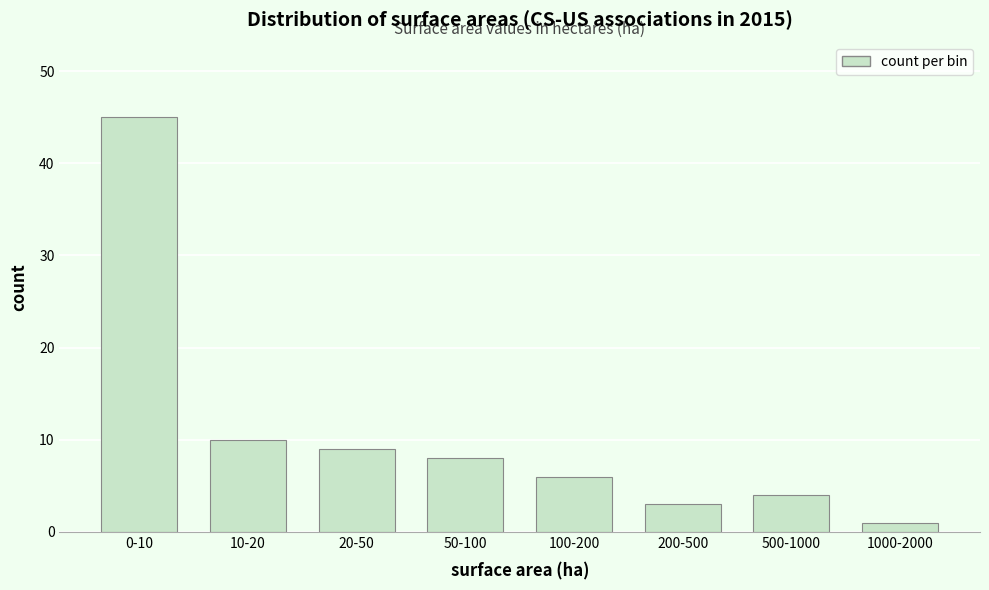

Reading left to right, what are all the values shown in this chart?

45	10	9	8	6	3	4	1